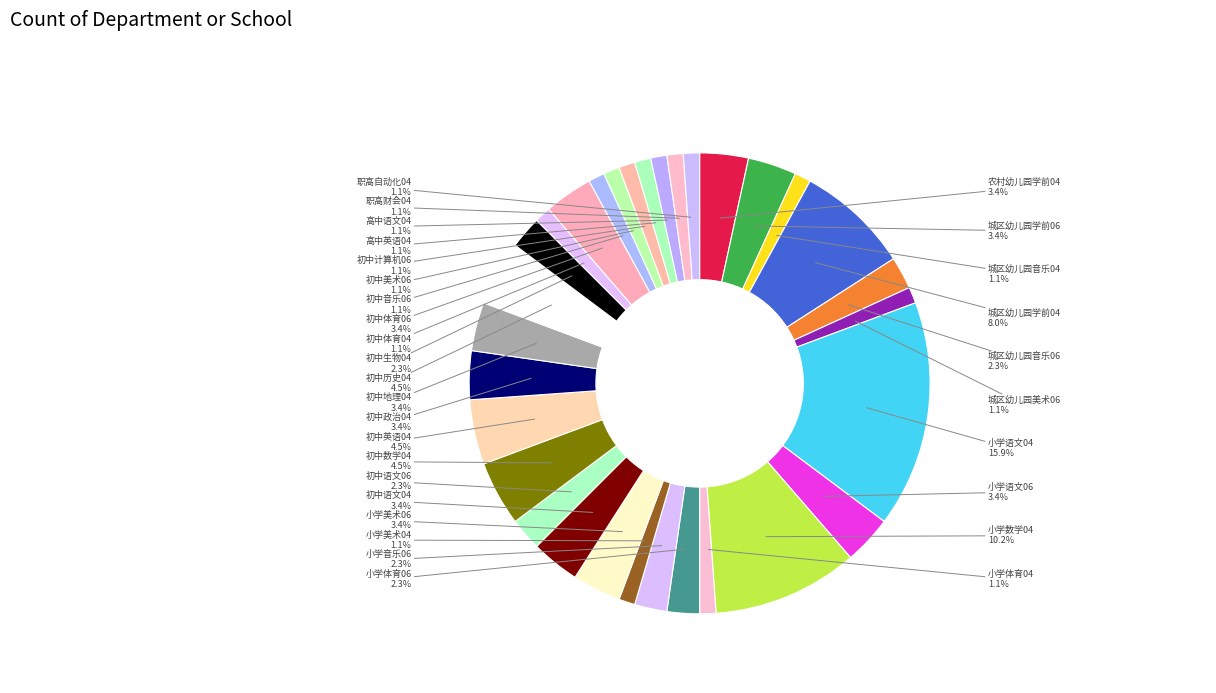

What is the smallest slice in the pie chart?

城区幼儿园音乐04